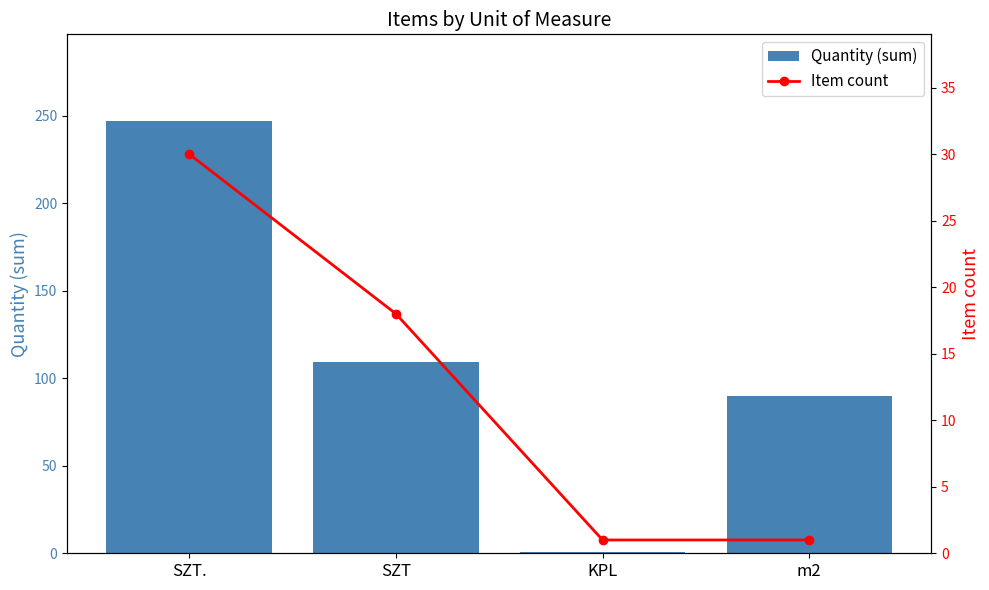

Reading left to right, transcribe all the data shown in this chart.

Quantity (sum): 247	109	1	90
Item count: 30	18	1	1